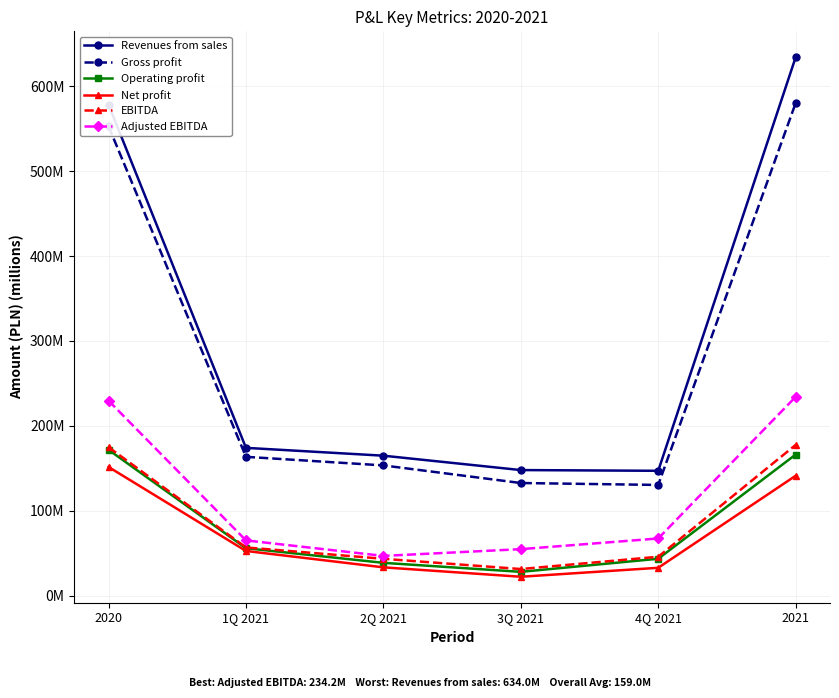

Which series has the largest total across all categories?

Revenues from sales